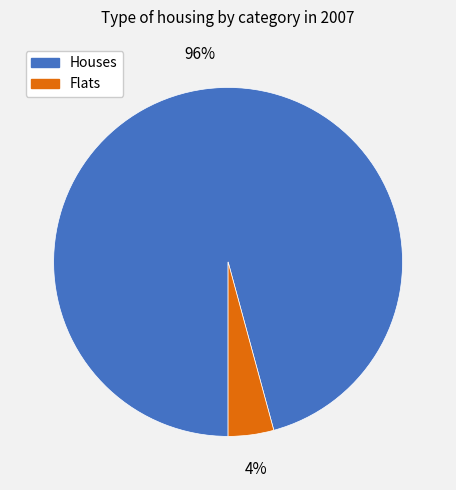

To the nearest percent, what is the average slice percentage?

50%